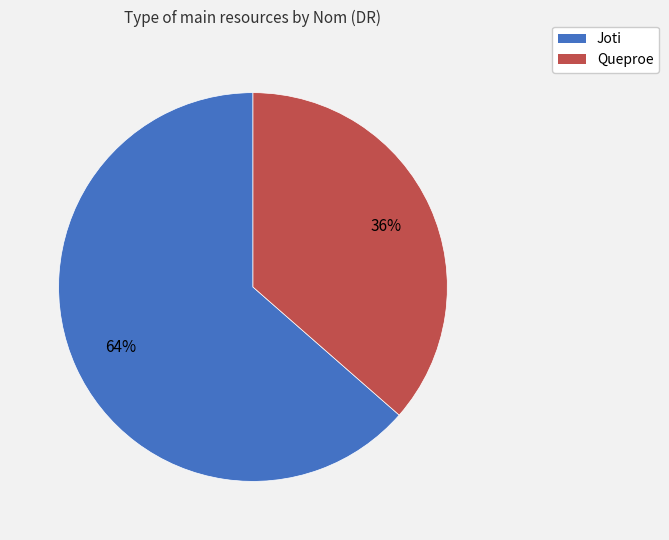

What is the majority slice?

Joti